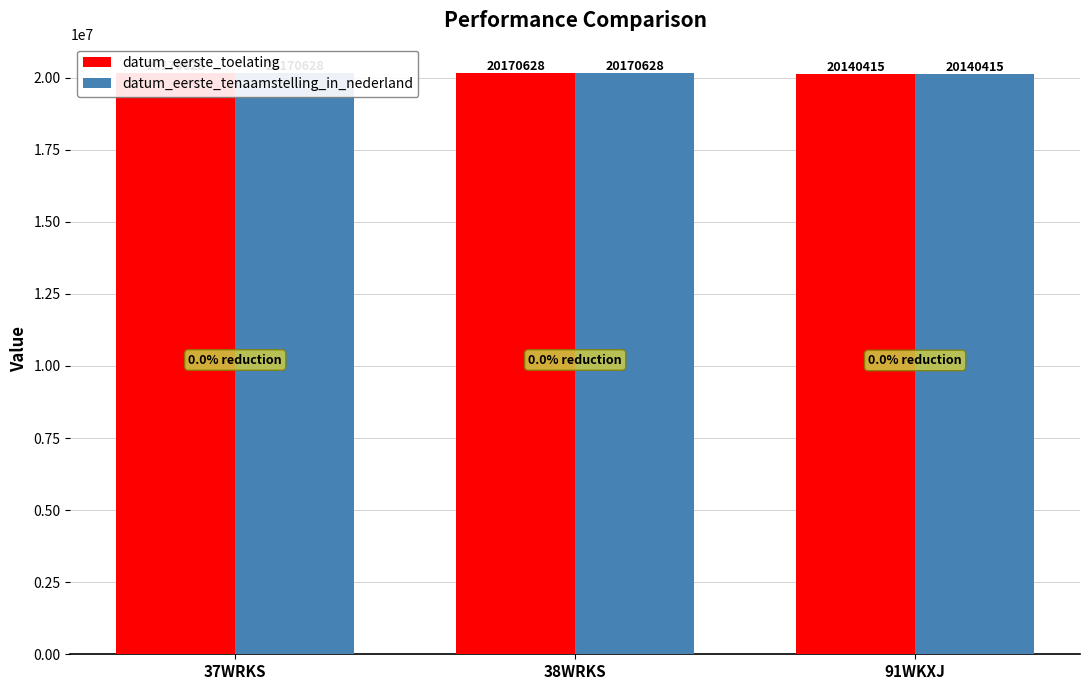

What are all the series names shown in the legend?

datum_eerste_toelating, datum_eerste_tenaamstelling_in_nederland